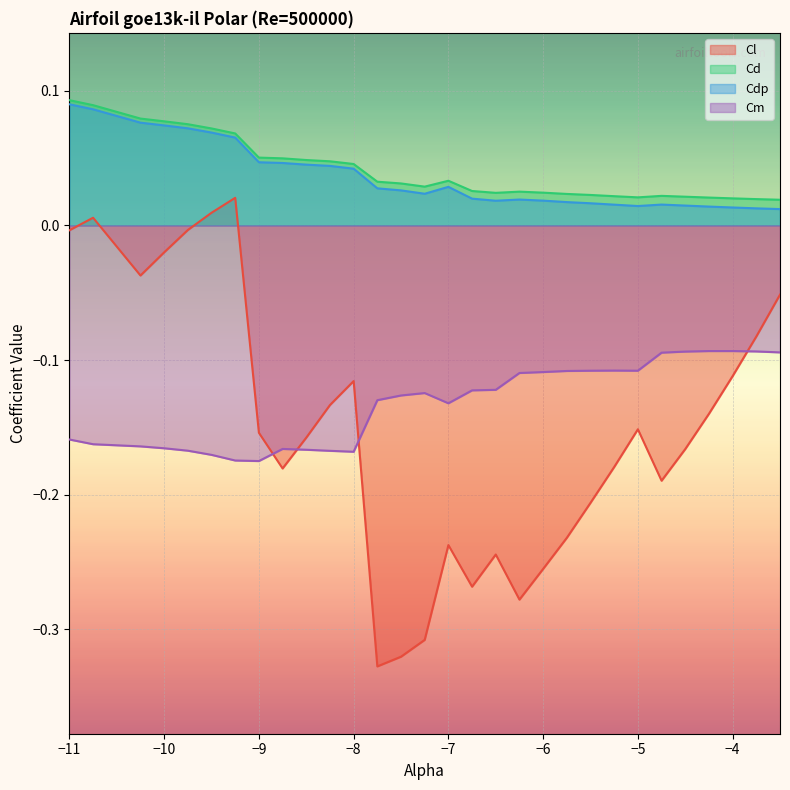

At which label is Cd closest to 0?

-3.5